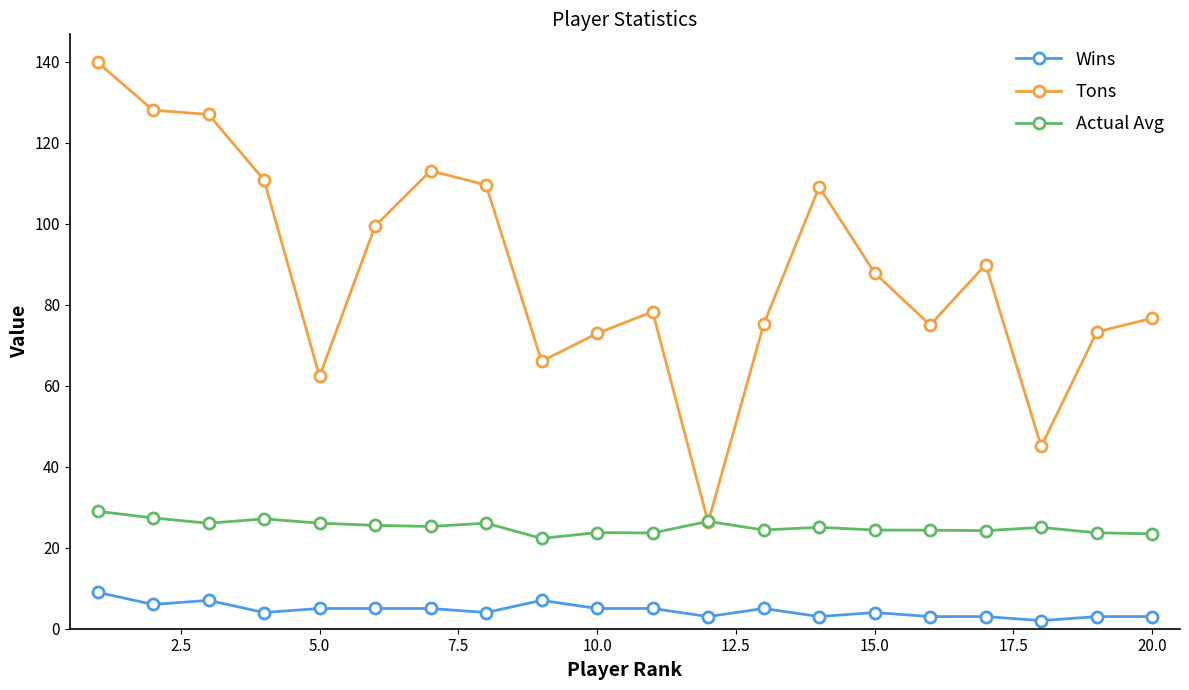

True or false: Wins and Tons cross at least once.

False